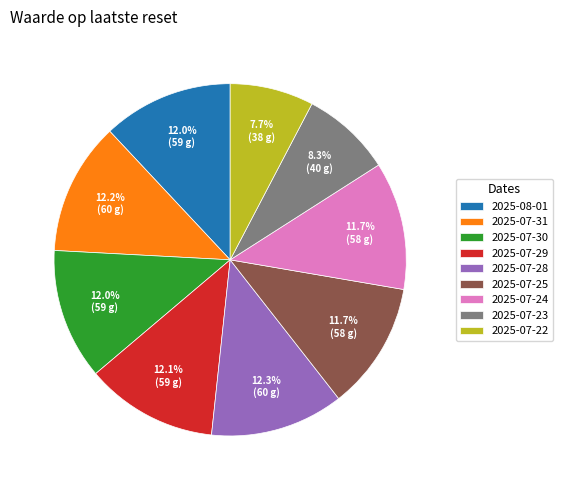

Which category has the smallest portion of the pie?

2025-07-22